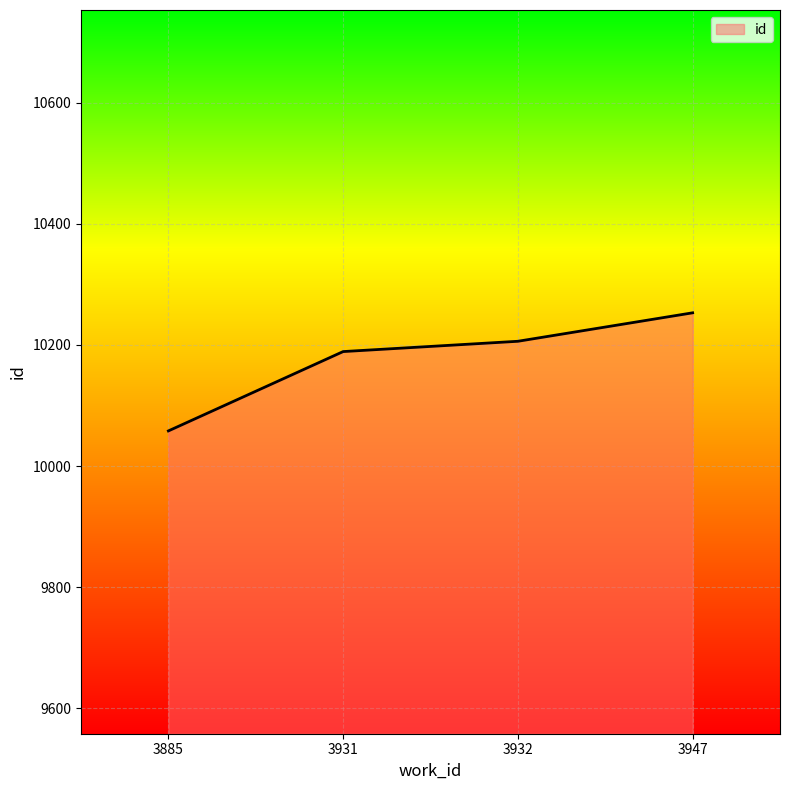

What is the sum of all values?

40706